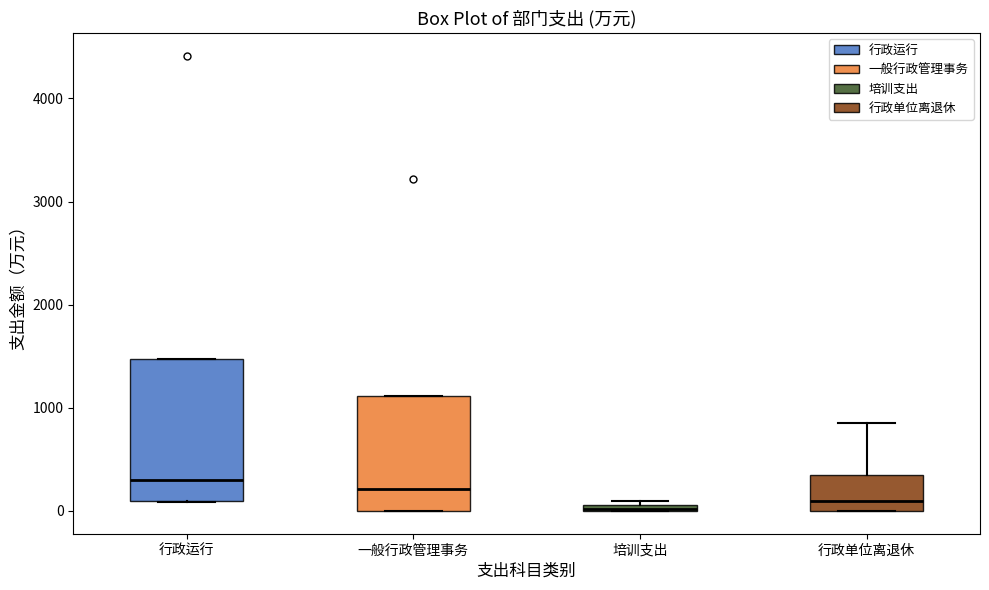

Where is the upper edge of the box for 行政运行 on the y-axis? The values are not printed on the chart, so give them approximately, as read against the axis.

1500